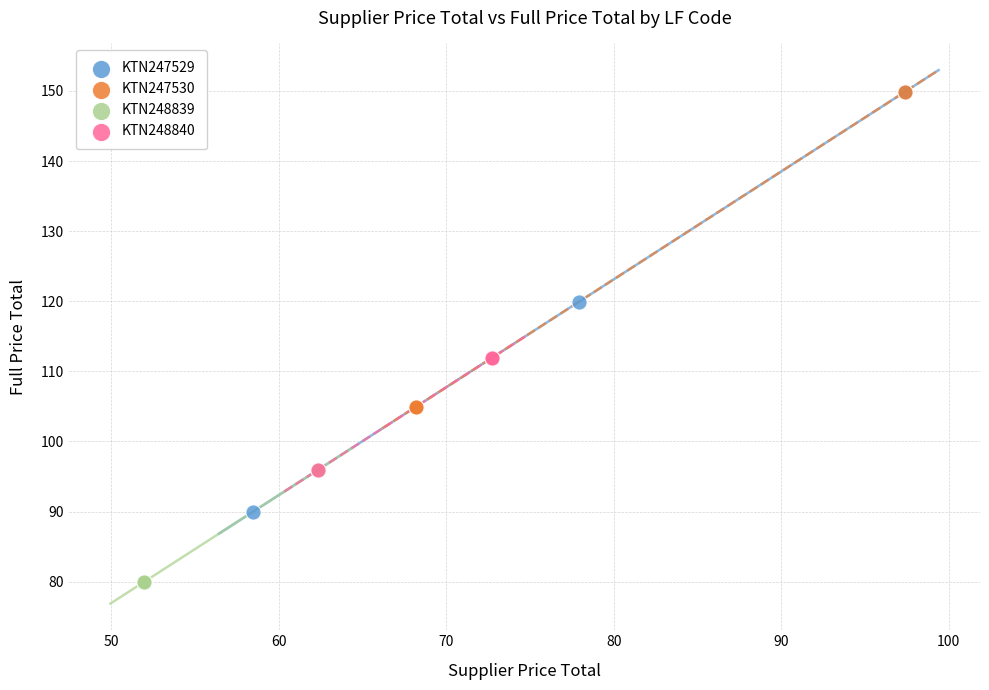

Which series has the largest Y range (max minus min)?

KTN247529